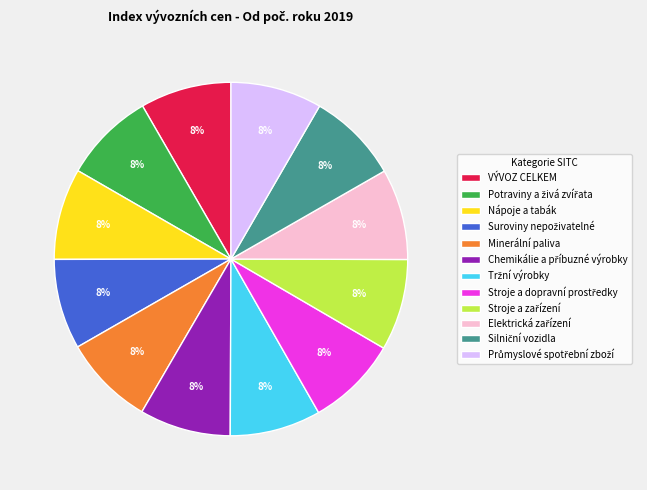

What percentage is the Nápoje a tabák slice, to the nearest percent?

8%